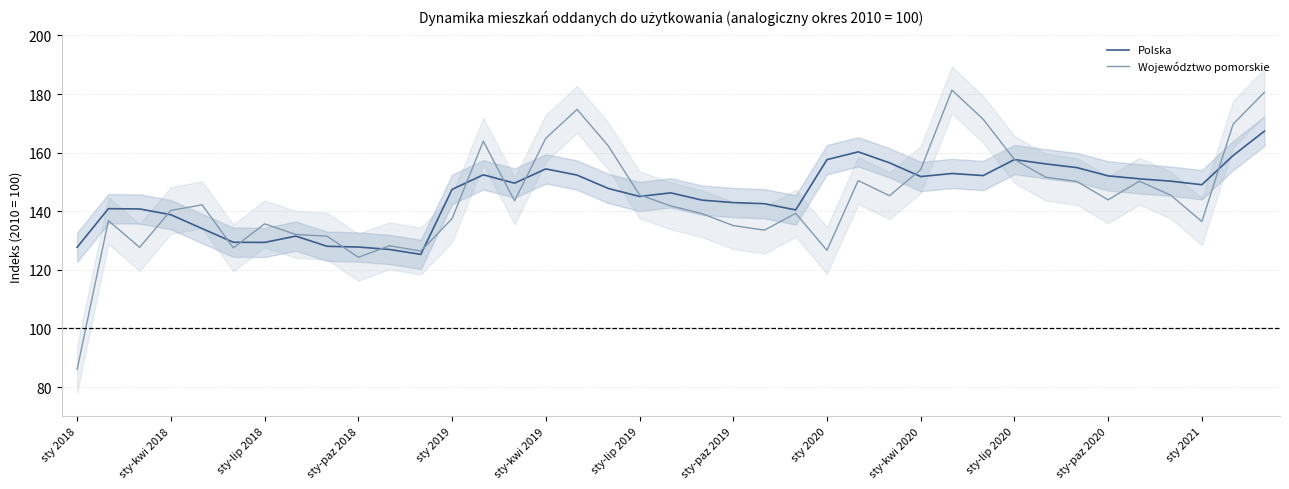

The Polska series shows 40.9 at sty-lip 2020. True or false?

False